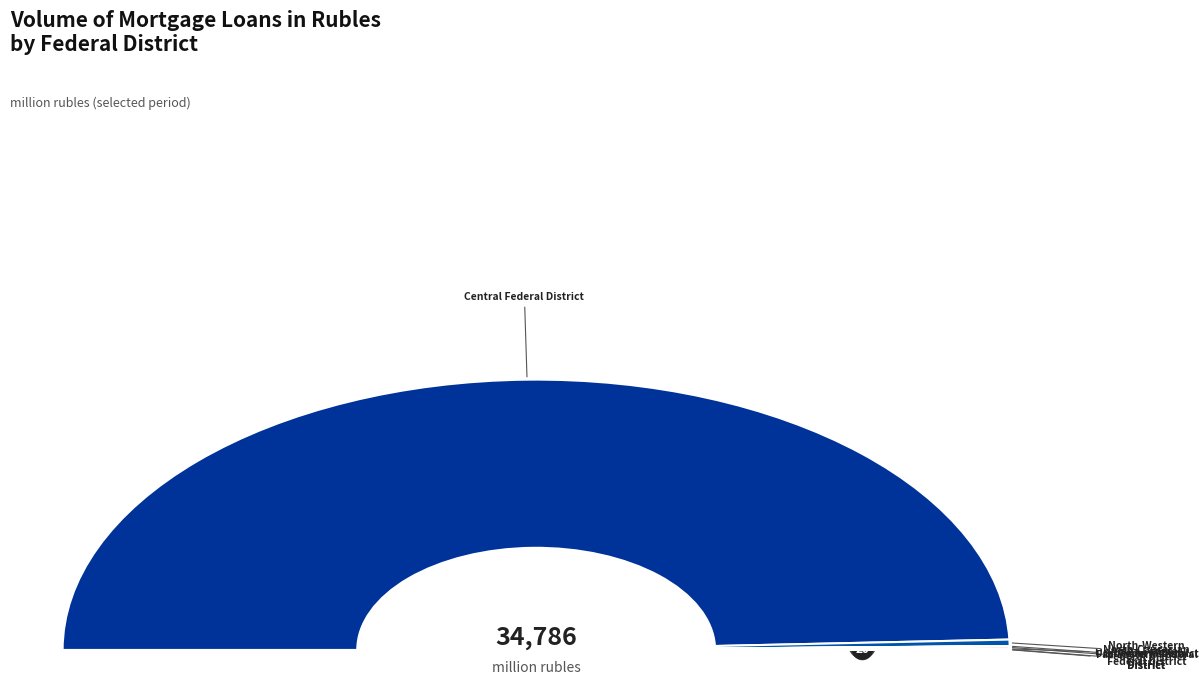

What is the change in value from Southern Federal District to Ural Federal District?

+32